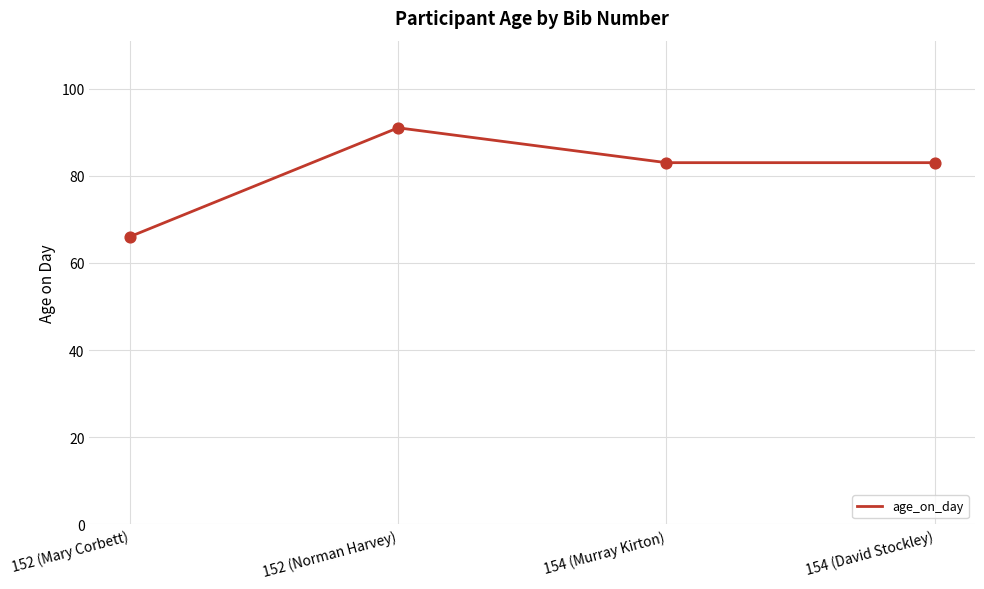

What is the change in value from 152 (Mary Corbett) to 154 (Murray Kirton)?

+17